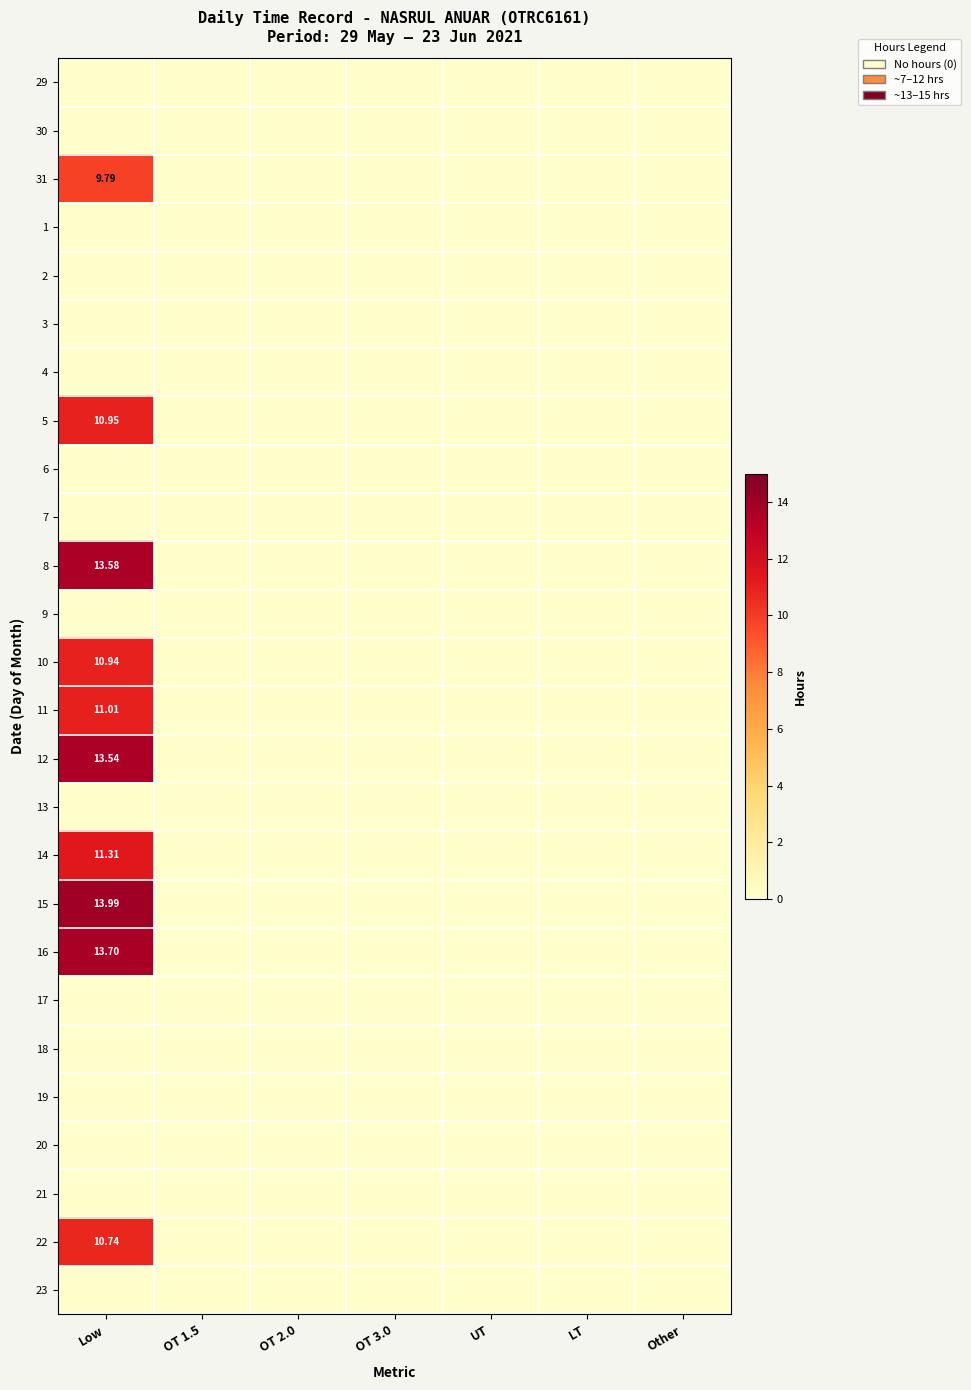

Rank the series at UT from lowest to highest value.

29, 30, 31, 1, 2, 3, 4, 5, 6, 7, 8, 9, 10, 11, 12, 13, 14, 15, 16, 17, 18, 19, 20, 21, 22, 23